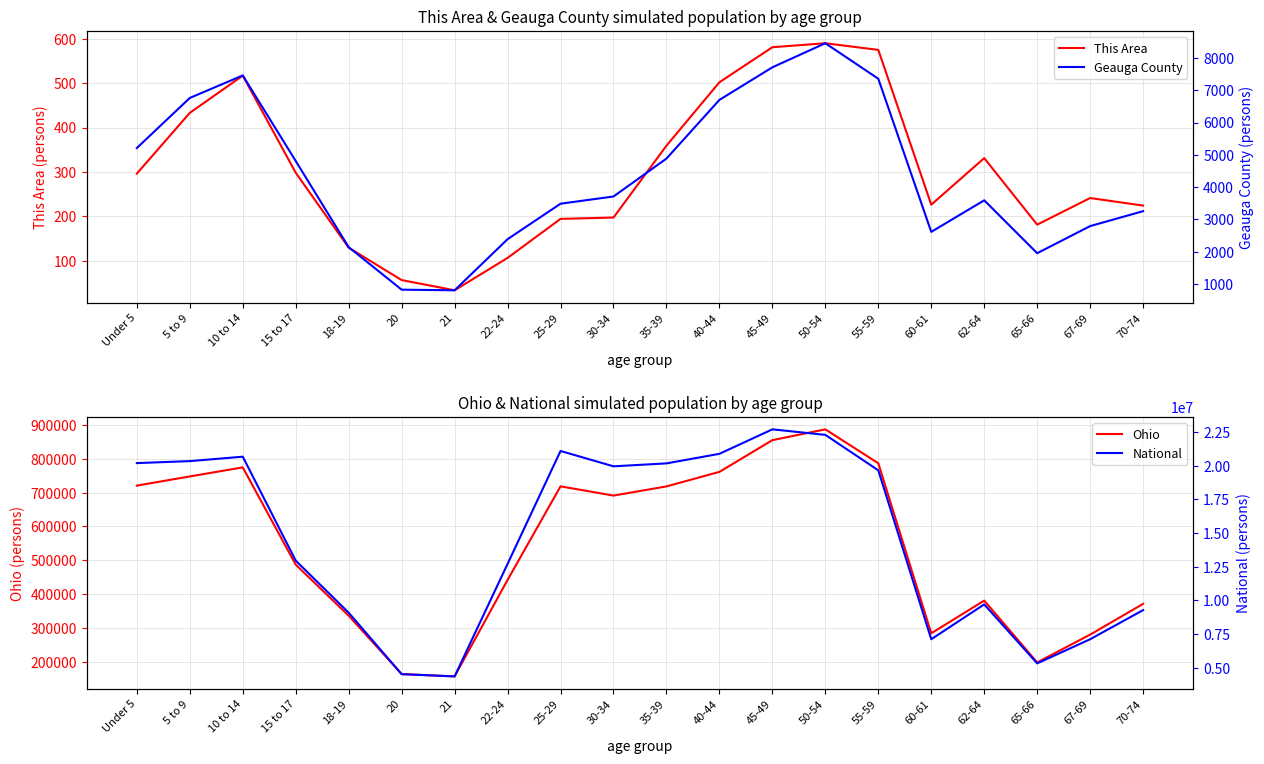

Is it true that Ohio equals 74633 at 20?

False